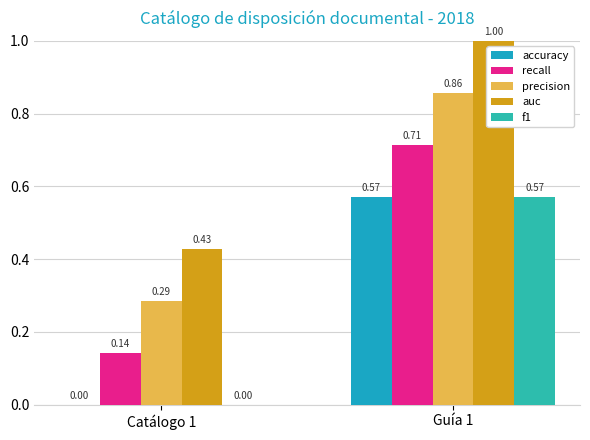

Which series has the largest total across all categories?

auc